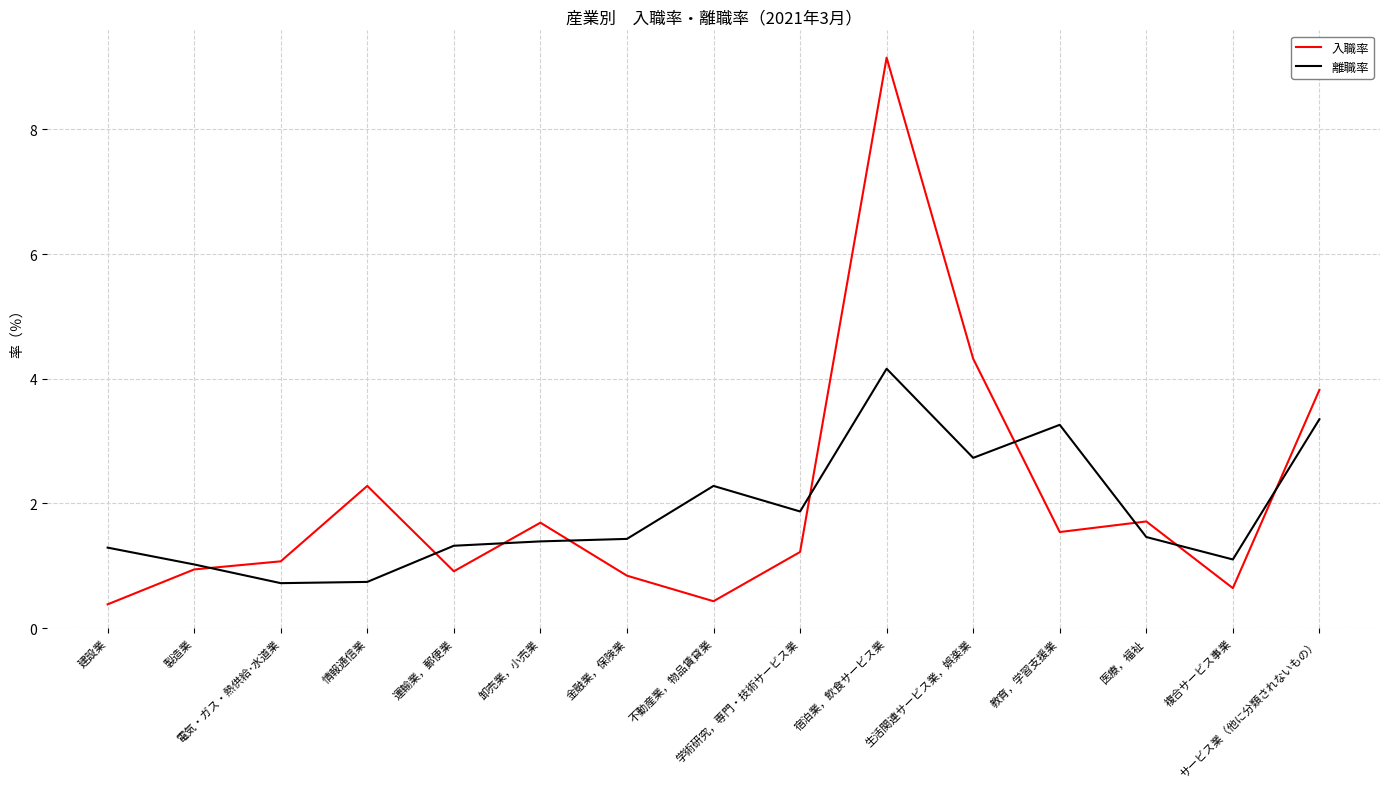

What value does the 離職率 series have at 宿泊業，飲食サービス業?

4.2